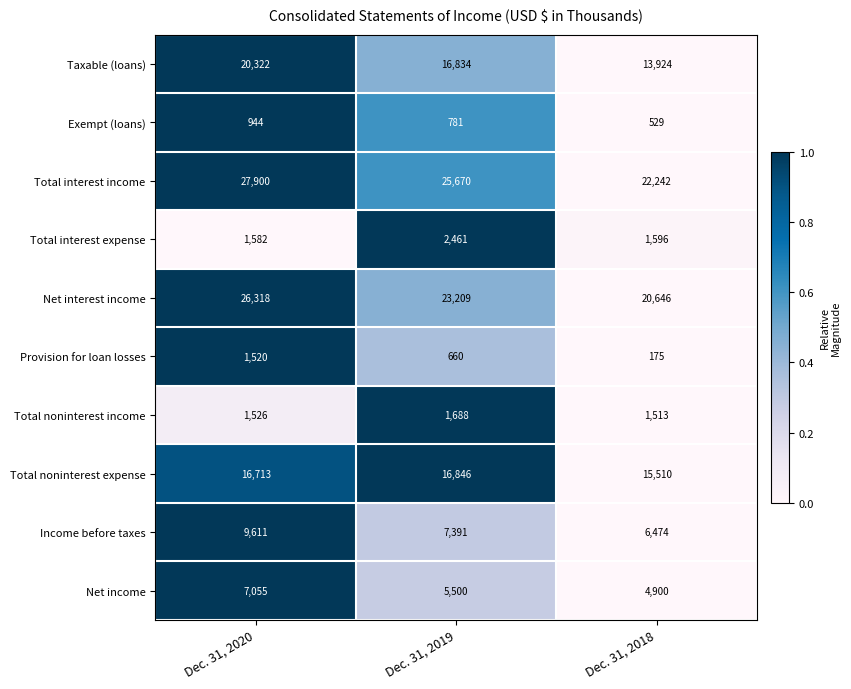

How many data points in Net income are less than 5500?

1